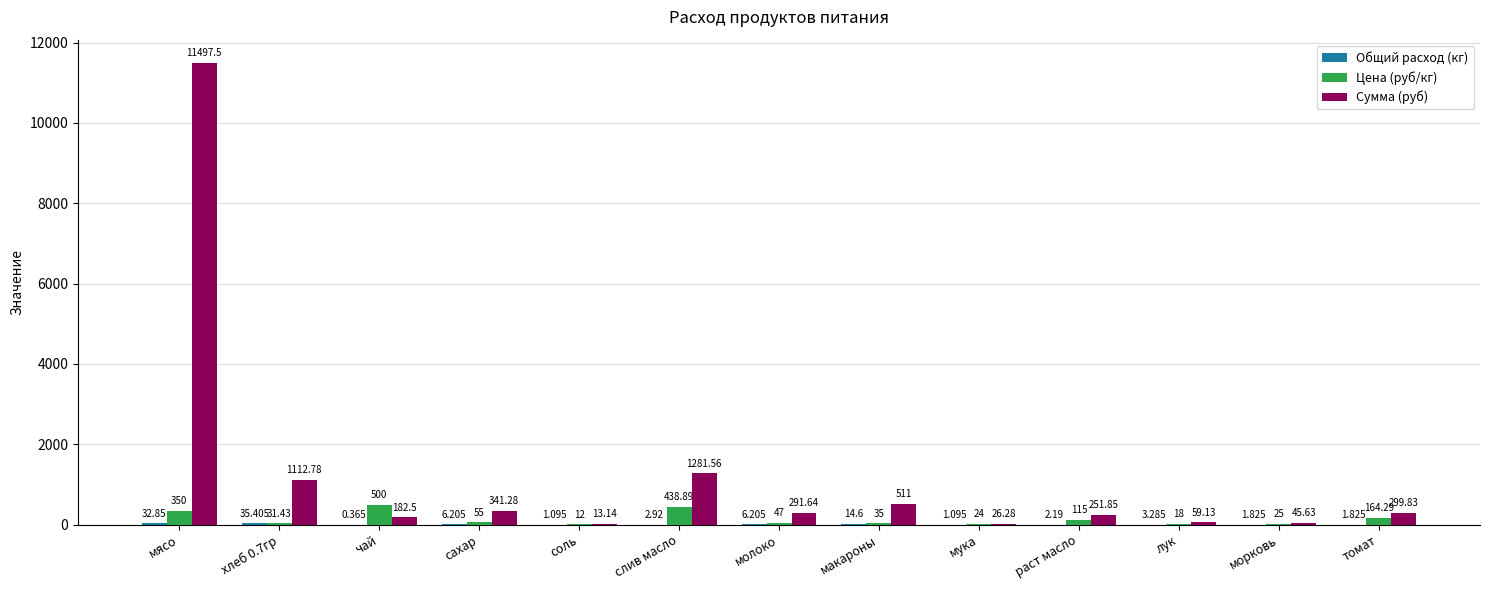

Which category has the highest value in the Цена (руб/кг) series?

чай